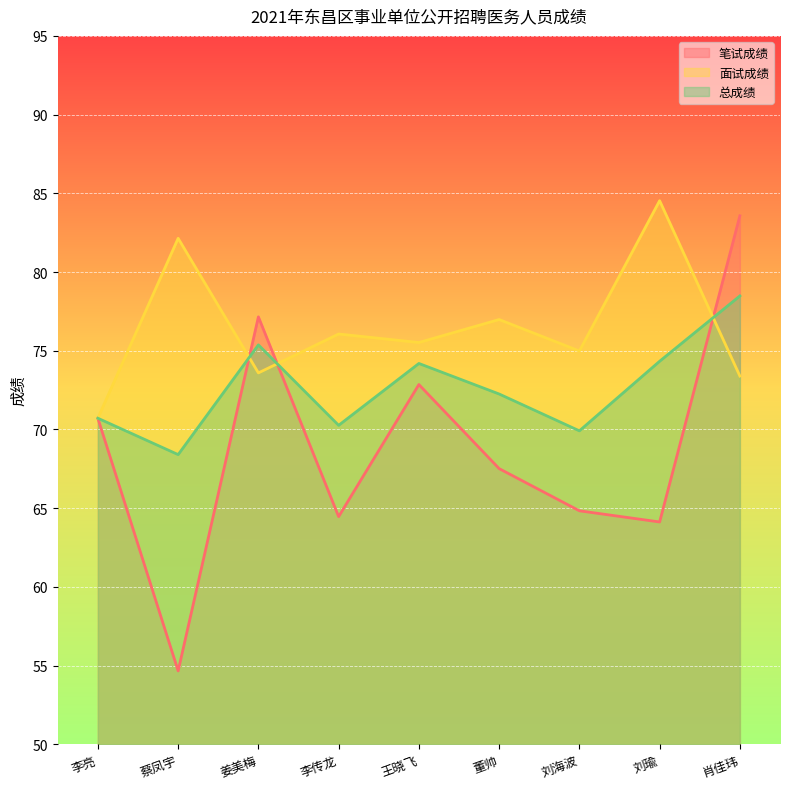

What is the maximum value shown in the chart?

84.5